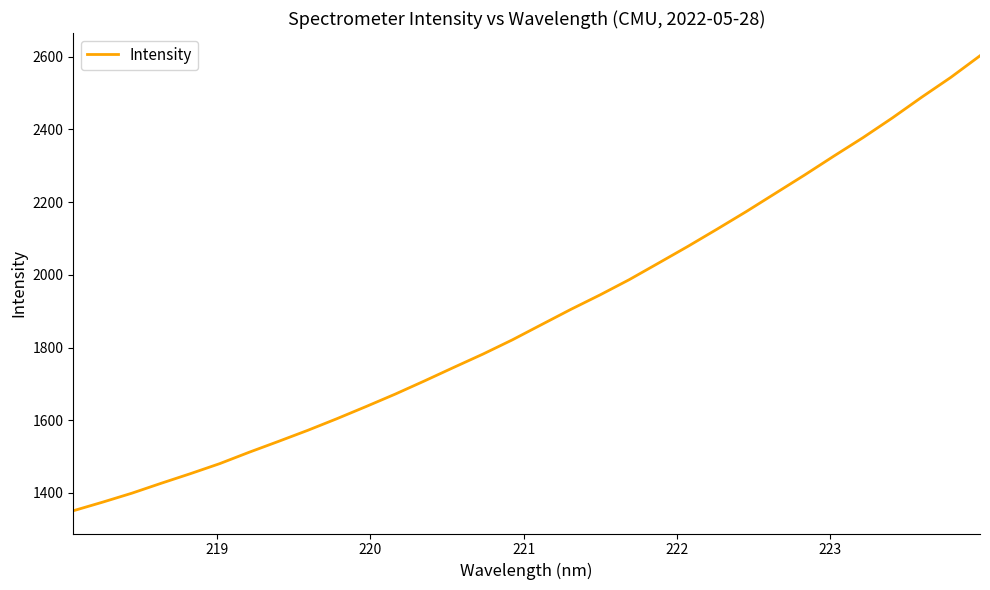

What is the smallest value displayed?

1351.2